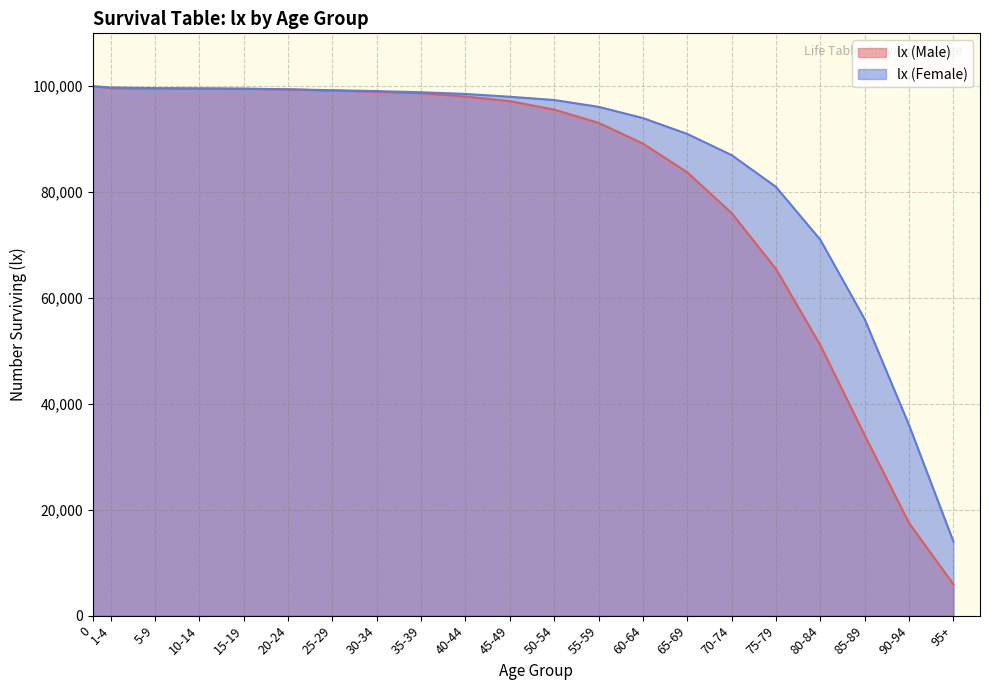

Which series has the widest spread of values?

lx (Male)